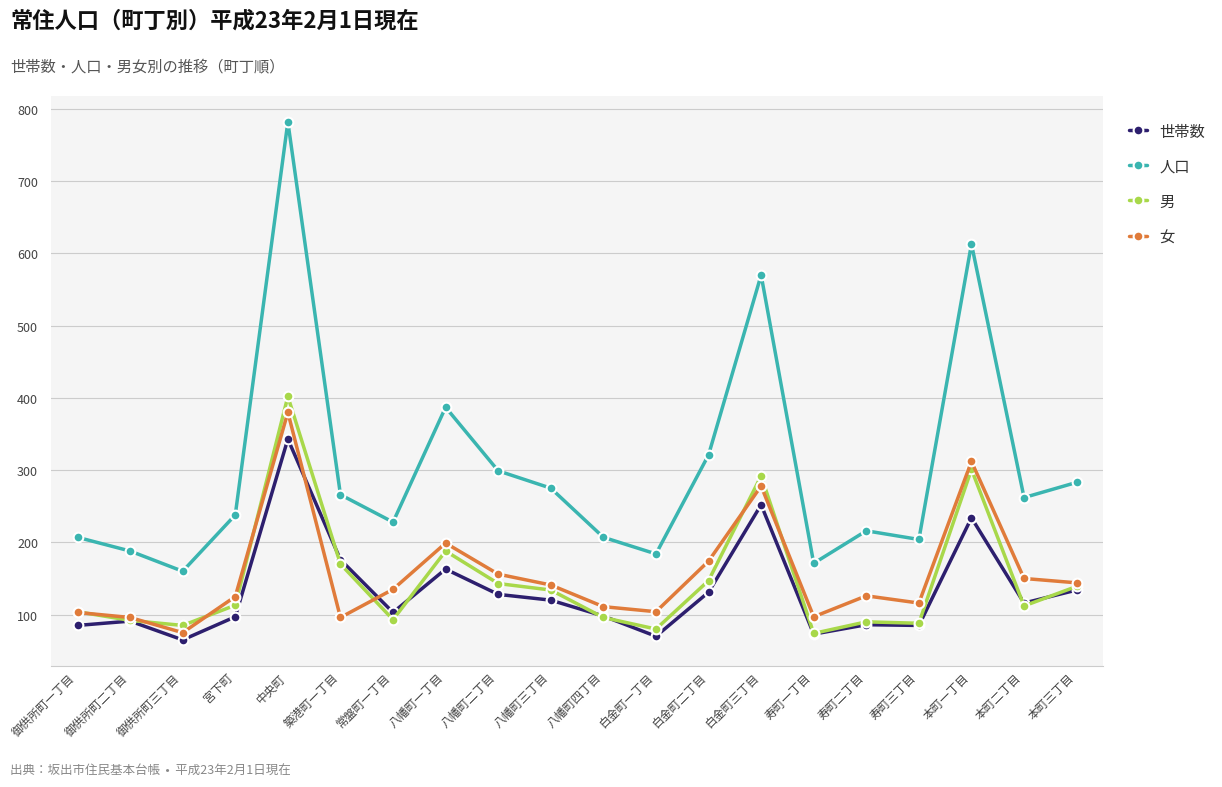

True or false: 男 and 人口 intersect in this chart.

False